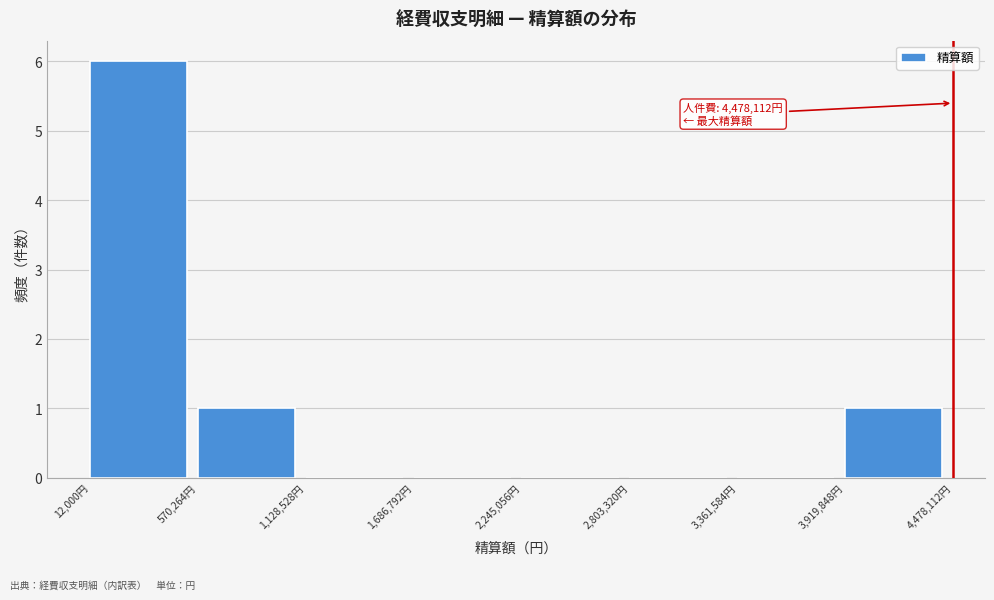

Which range on the x-axis has the tallest bar?

0 to 600000